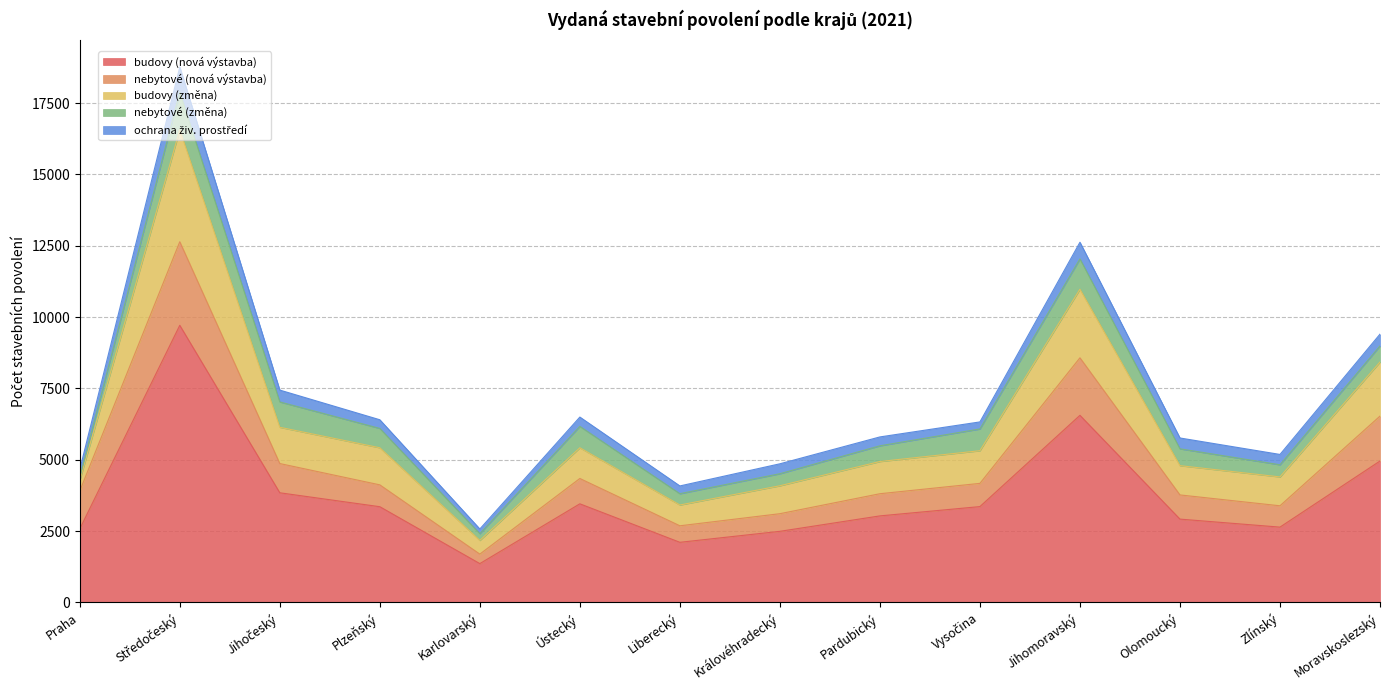

True or false: budovy (nová výstavba) and nebytové (změna) cross at least once.

False